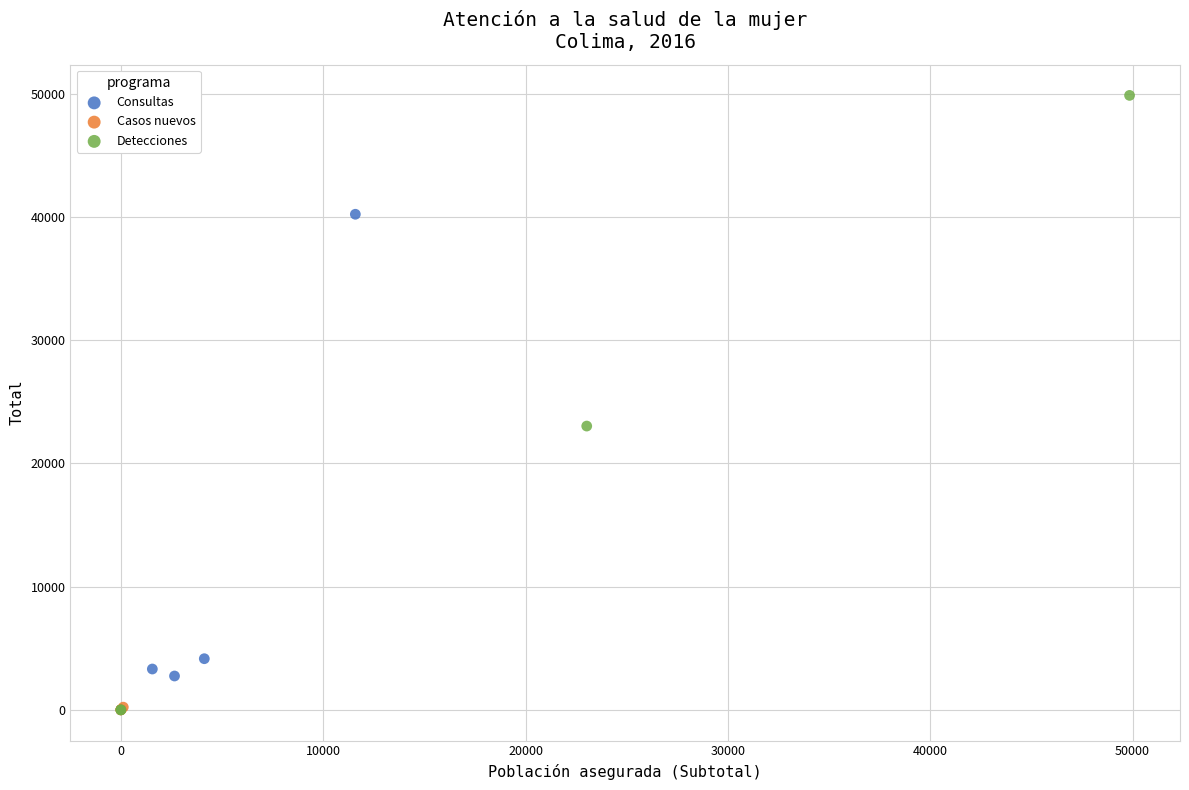

Which series reaches the maximum Y coordinate?

Detecciones